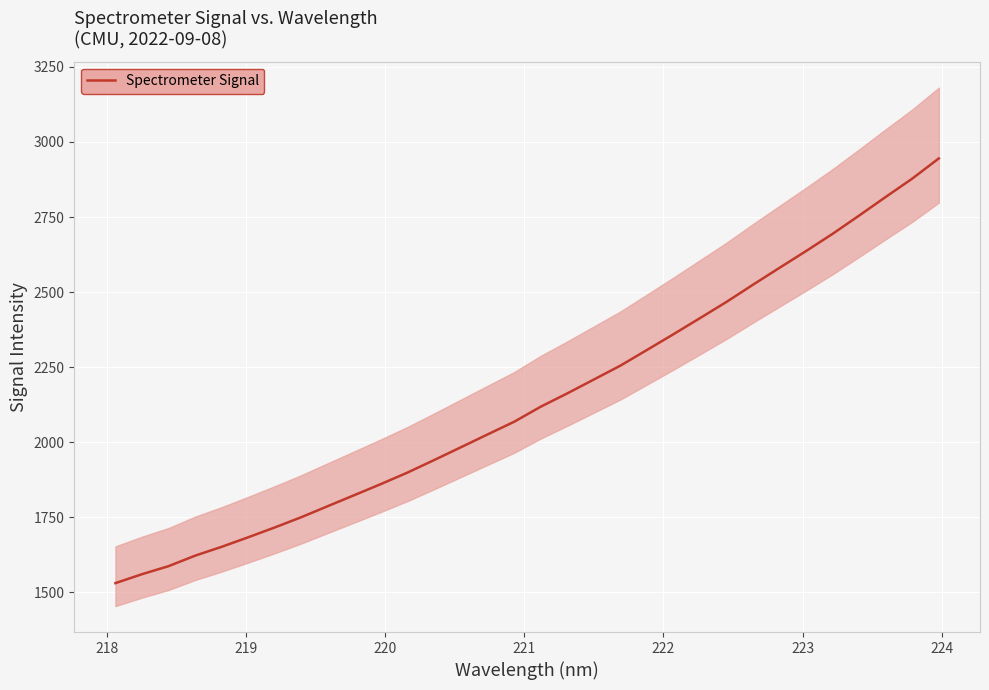

What is the maximum value for Spectrometer Signal?

2945.3